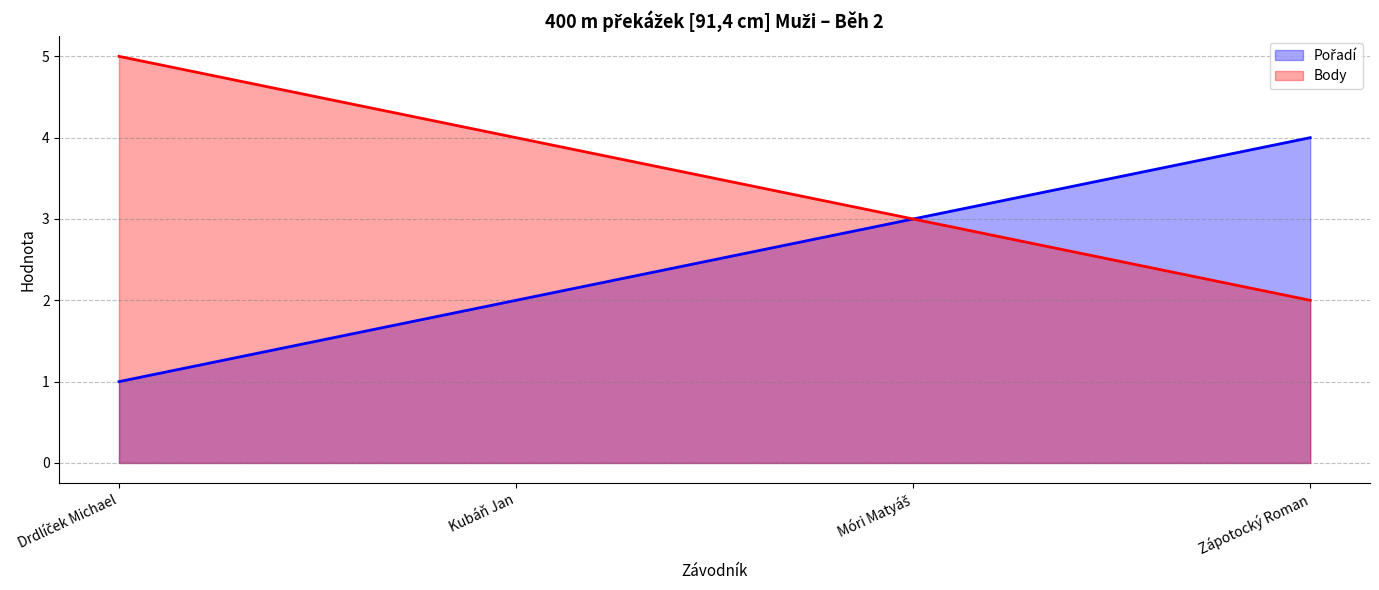

True or false: Pořadí and Body intersect in this chart.

False